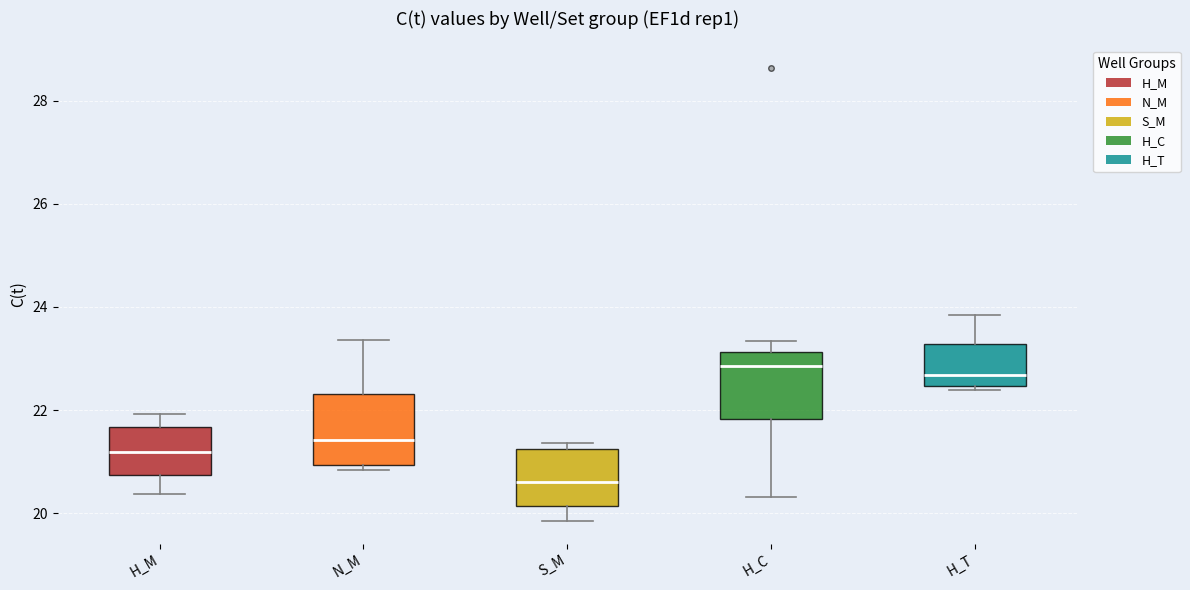

Which box has the lowest median line?

S_M